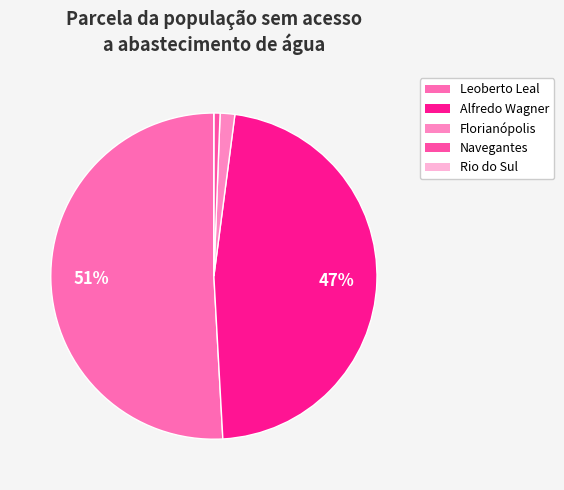

What portion of the pie excludes Alfredo Wagner?

52.9%